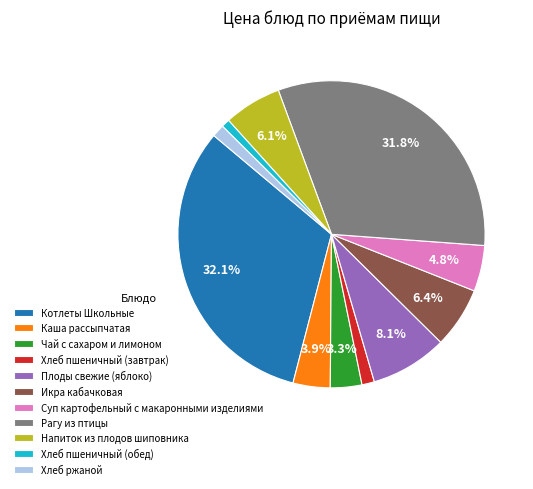

To the nearest percent, what portion does Рагу из птицы represent?

32%